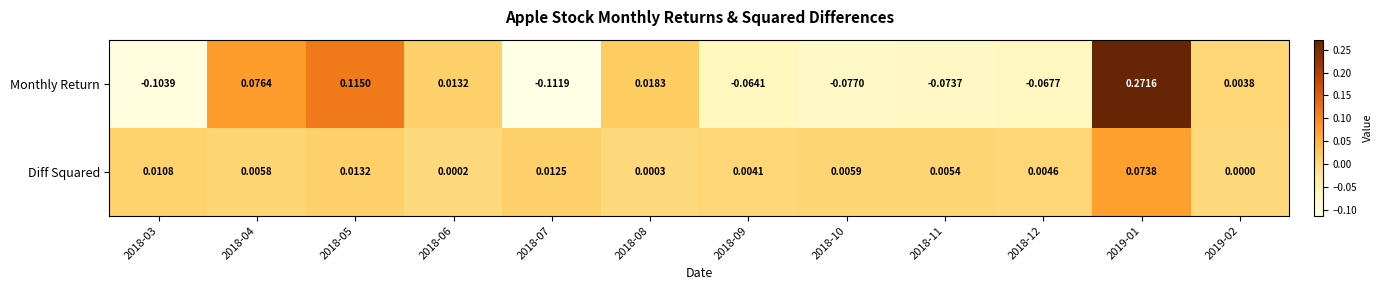

Between 2018-09 and 2019-02, which series saw the biggest shift?

Monthly Return